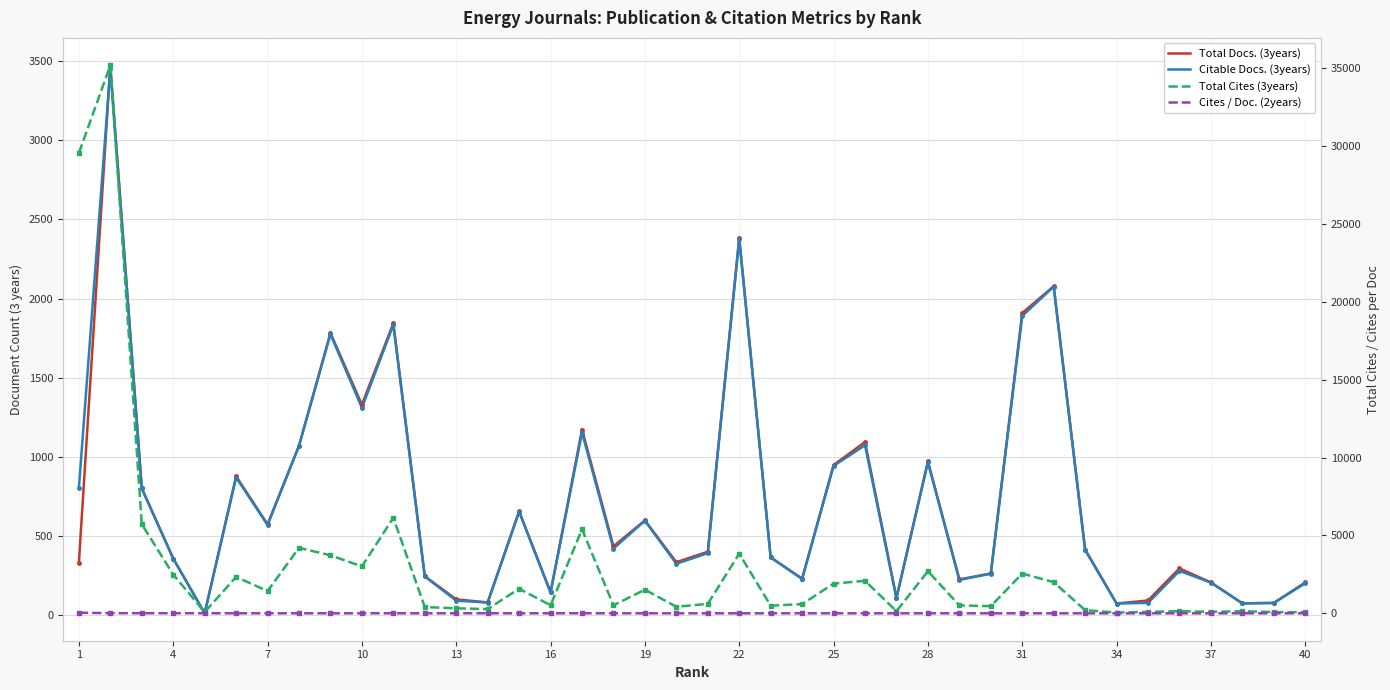

Is it true that Total Cites (3years) equals 402 at 34?

True